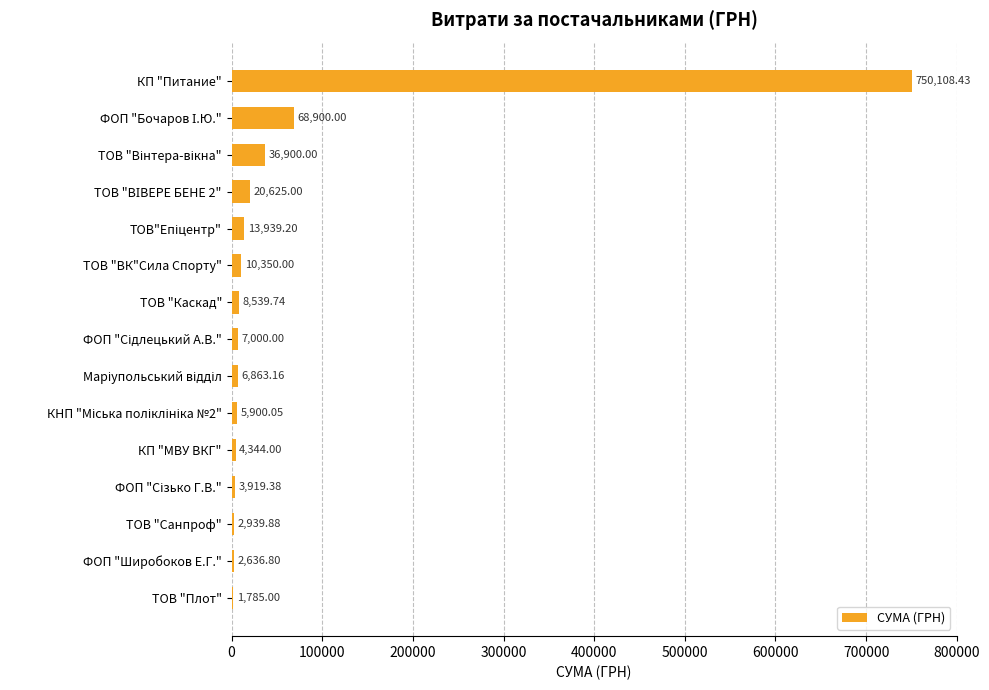

What is the sum of all values?

944750.6